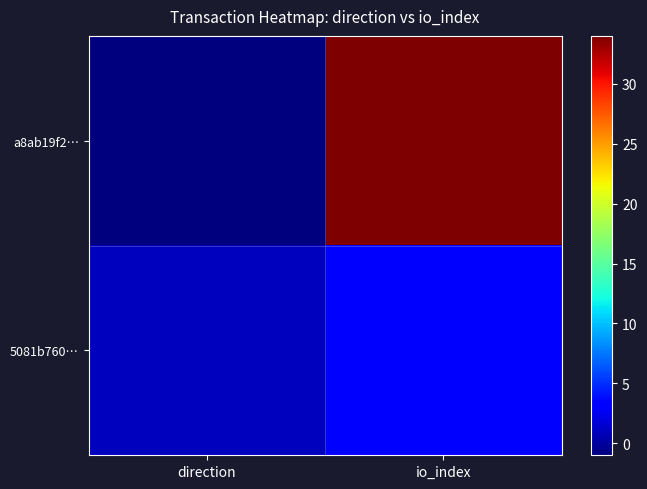

What is the greatest value displayed?

34